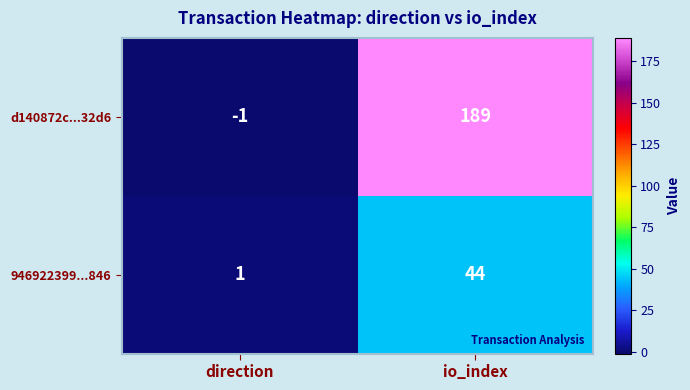

At which category does the chart reach its peak across all series?

io_index